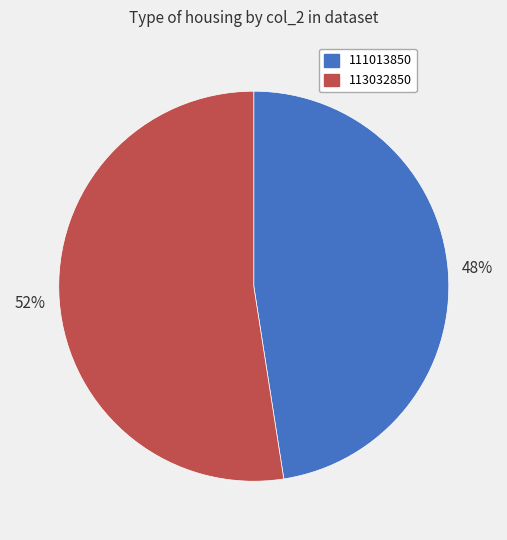

To the nearest percent, what is the combined percentage of 113032850 and 111013850?

100%